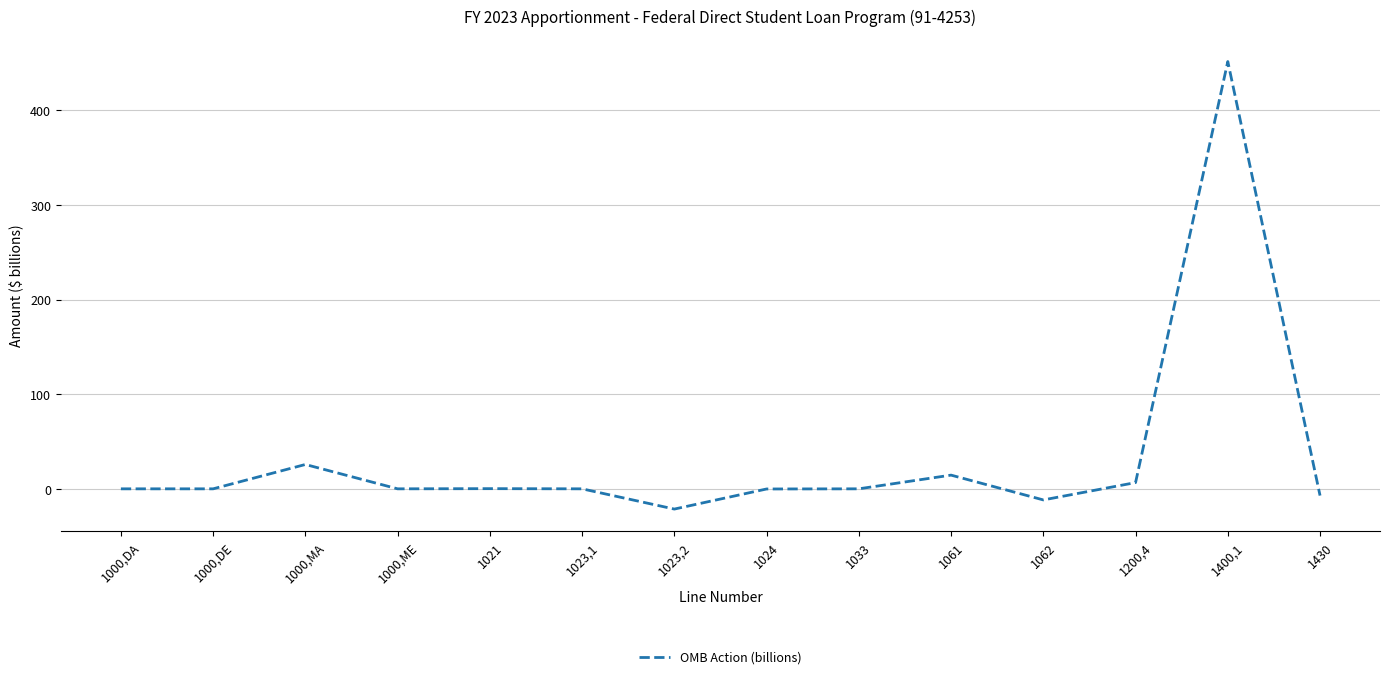

True or false: the data has more than 2 interior local peaks.

True